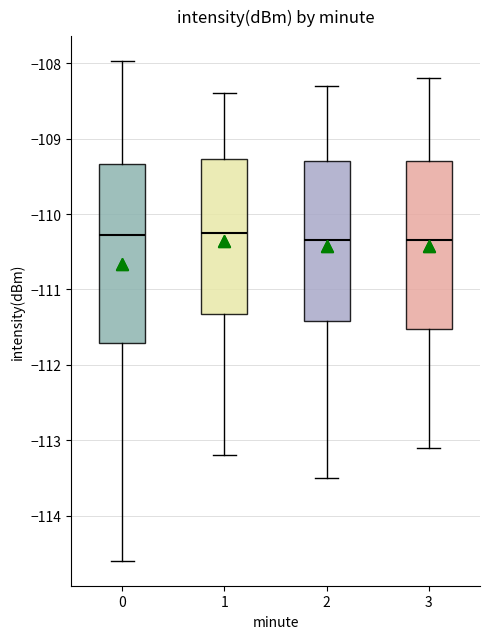

Reading left to right, transcribe this box plot: for each box, give where its median line is, the range the box spans, and where its two whiskers end, as read against the y-axis. The values are not printed on the chart, so give them approximately, as read against the axis.

0: median -110.3, box -111.7 to -109.3, whiskers -114.6 to -108.0
1: median -110.2, box -111.3 to -109.3, whiskers -113.2 to -108.4
2: median -110.3, box -111.4 to -109.3, whiskers -113.5 to -108.3
3: median -110.3, box -111.5 to -109.3, whiskers -113.1 to -108.2